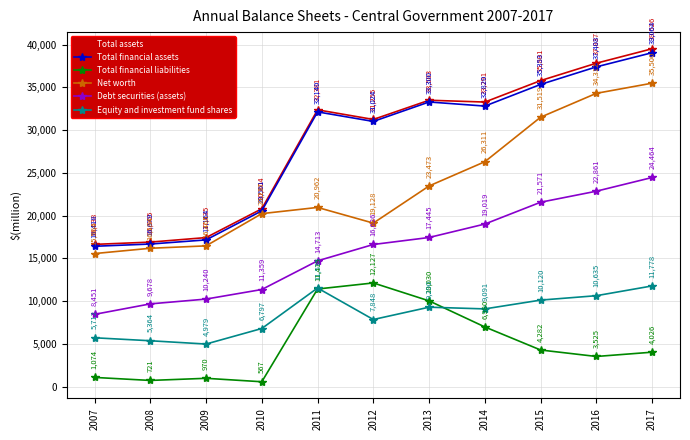

True or false: Equity and investment fund shares has a value of 7922 at 2008.

False